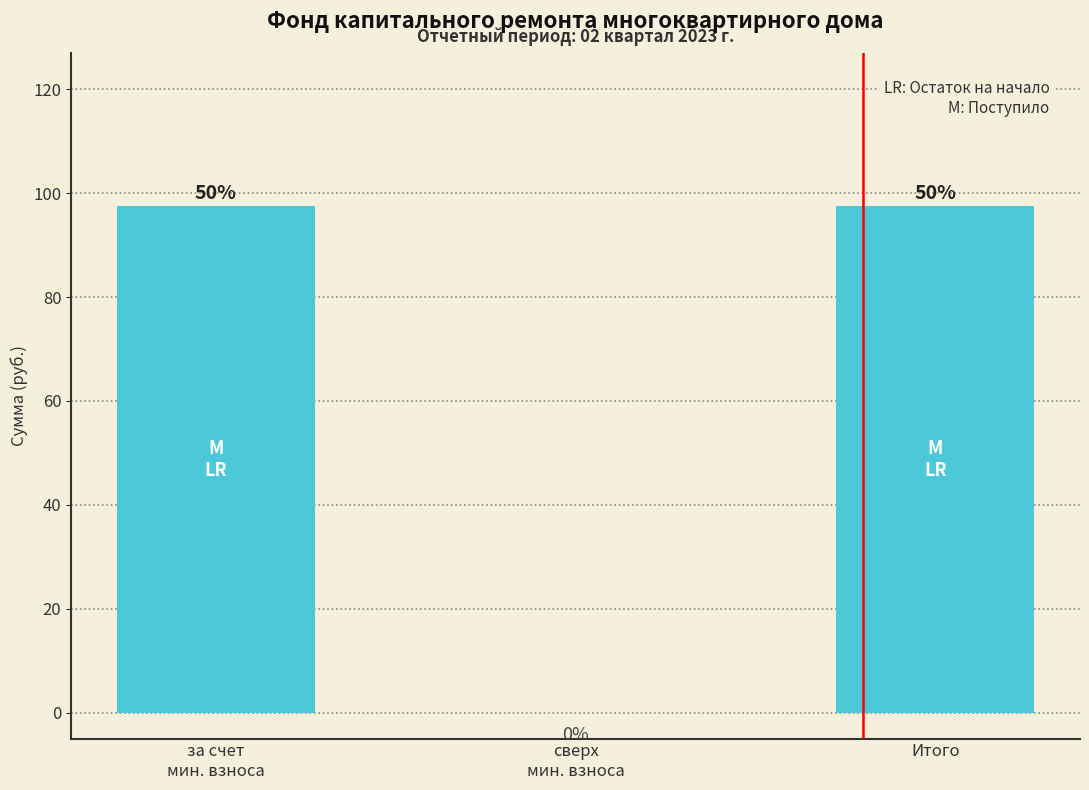

What is the sum of the values at за счет
мин. взноса and сверх
мин. взноса?

97.6